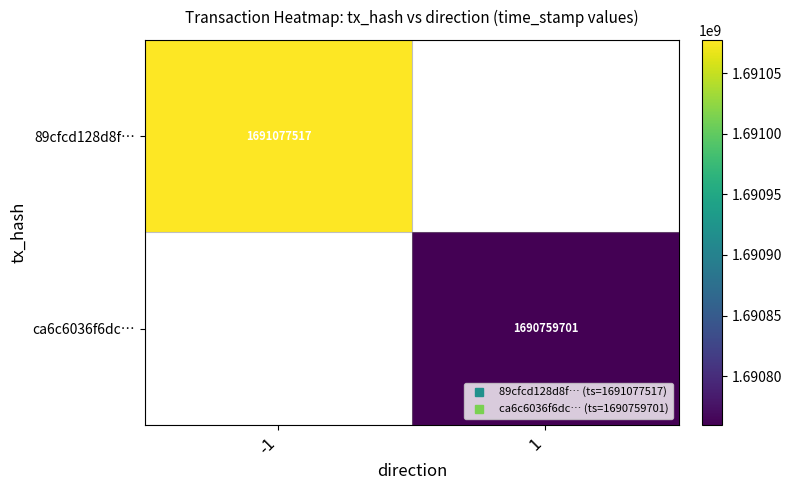

Which series has the largest range (max minus min)?

89cfcd128d8f…